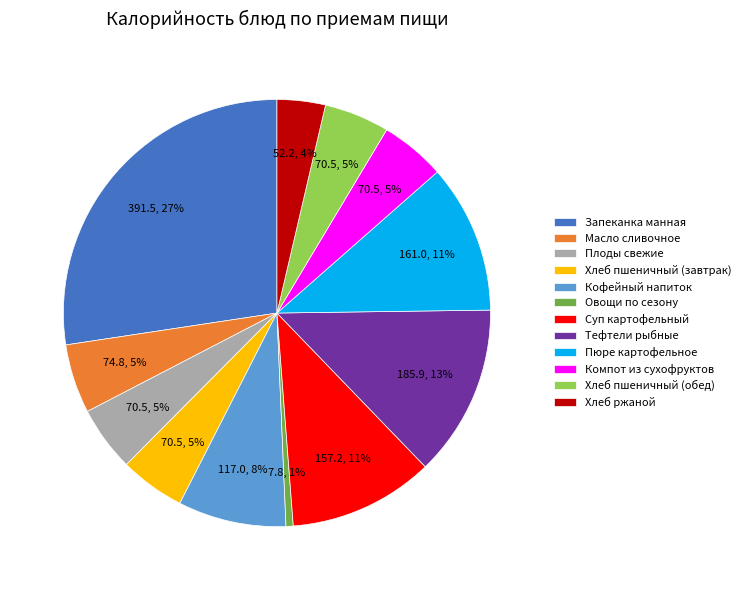

What percentage is the Масло сливочное slice, to the nearest percent?

5%